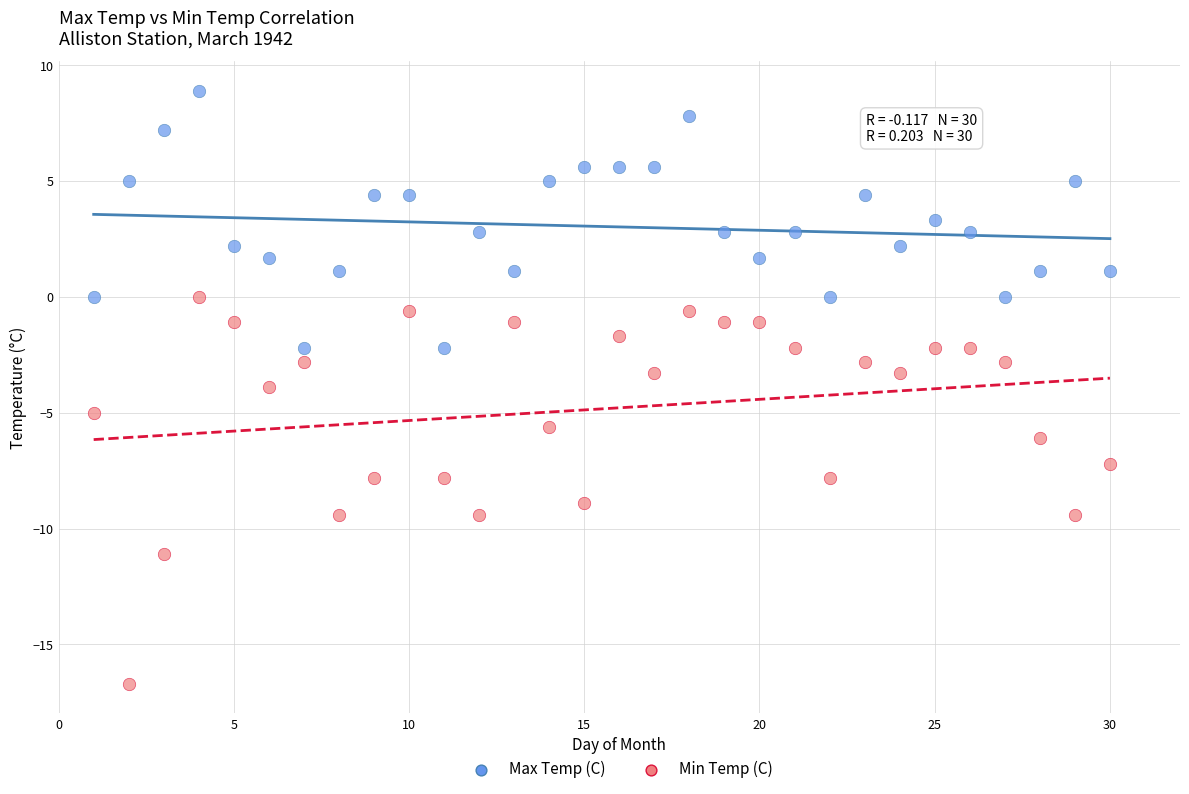

Which series contains the highest Y value?

Max Temp (C)